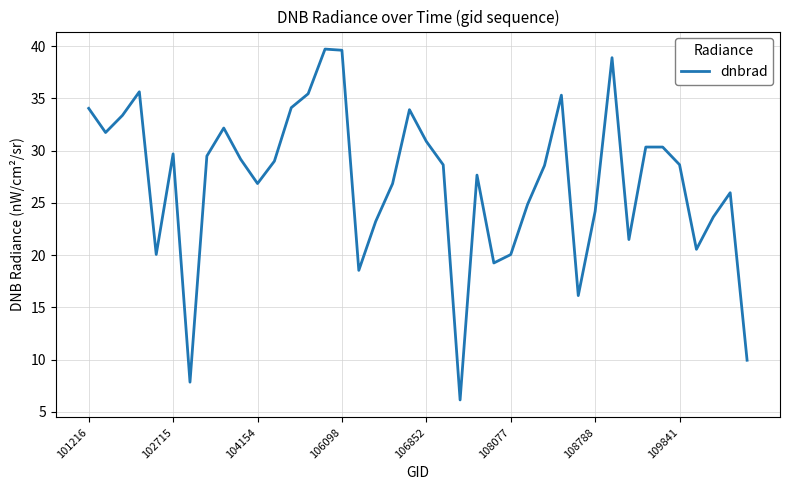

What is the maximum value shown in the chart?

39.7